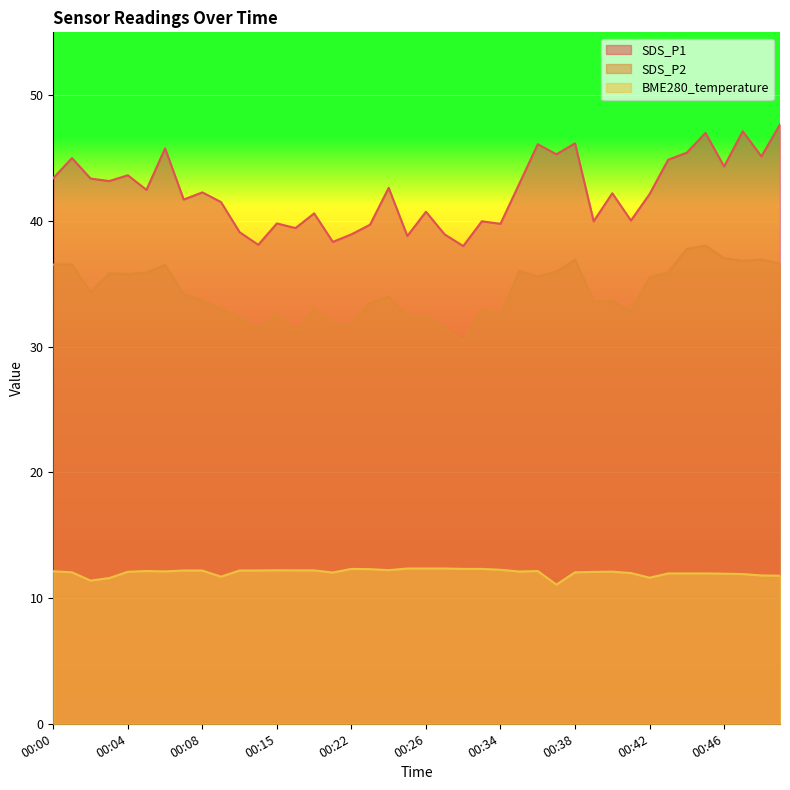

How many lines are shown in the chart?

3